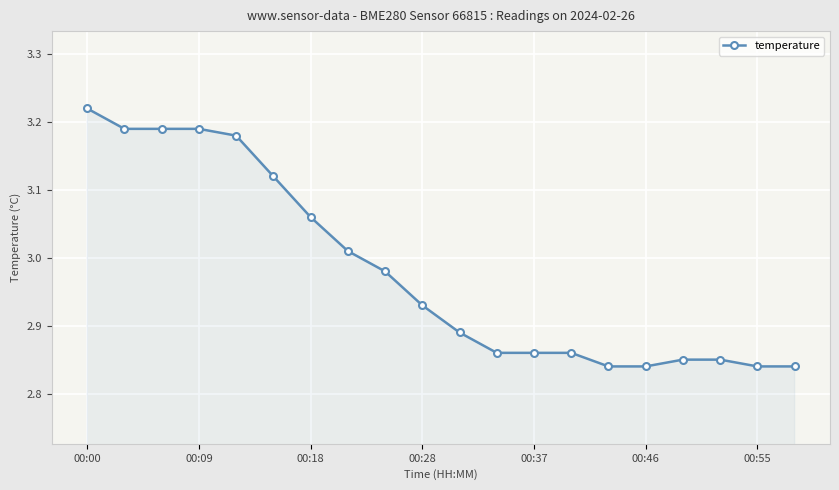

What is the difference between the maximum and minimum values?

0.4